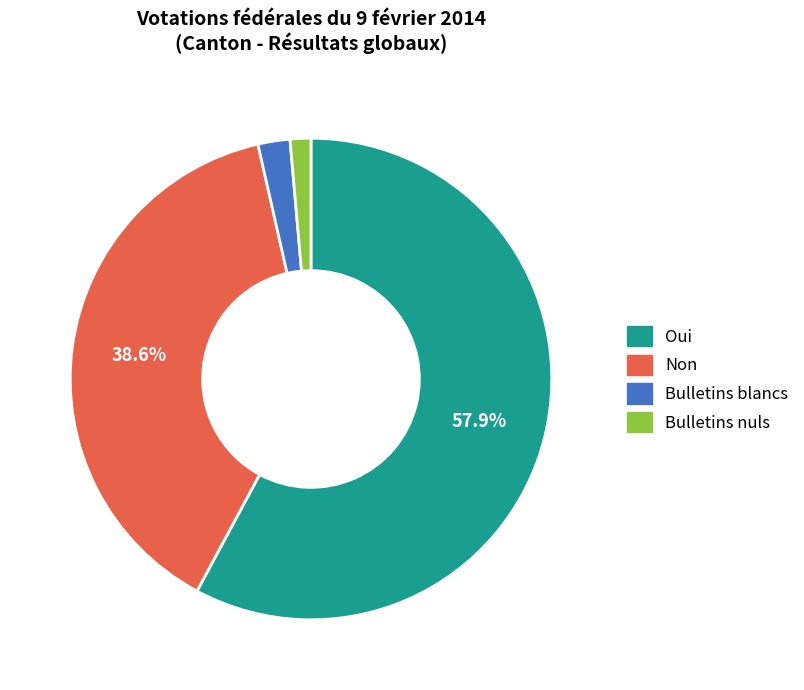

To the nearest percent, what is the difference between the largest and smallest slice percentages?

56%